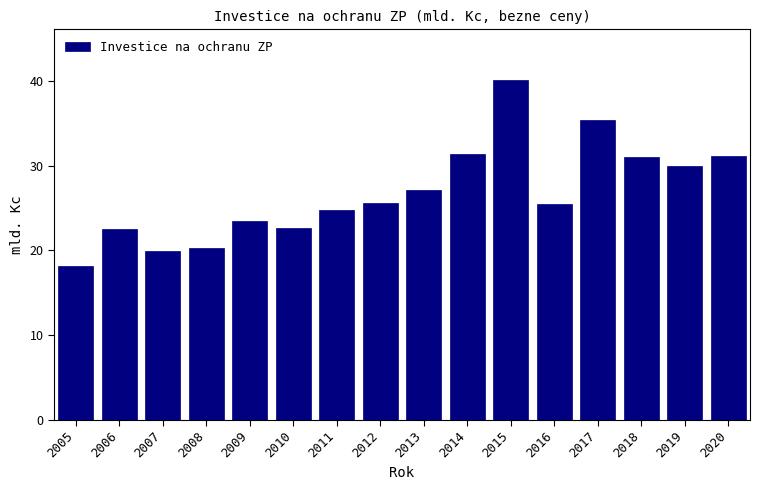

What is the difference between the maximum and minimum values?

21.9